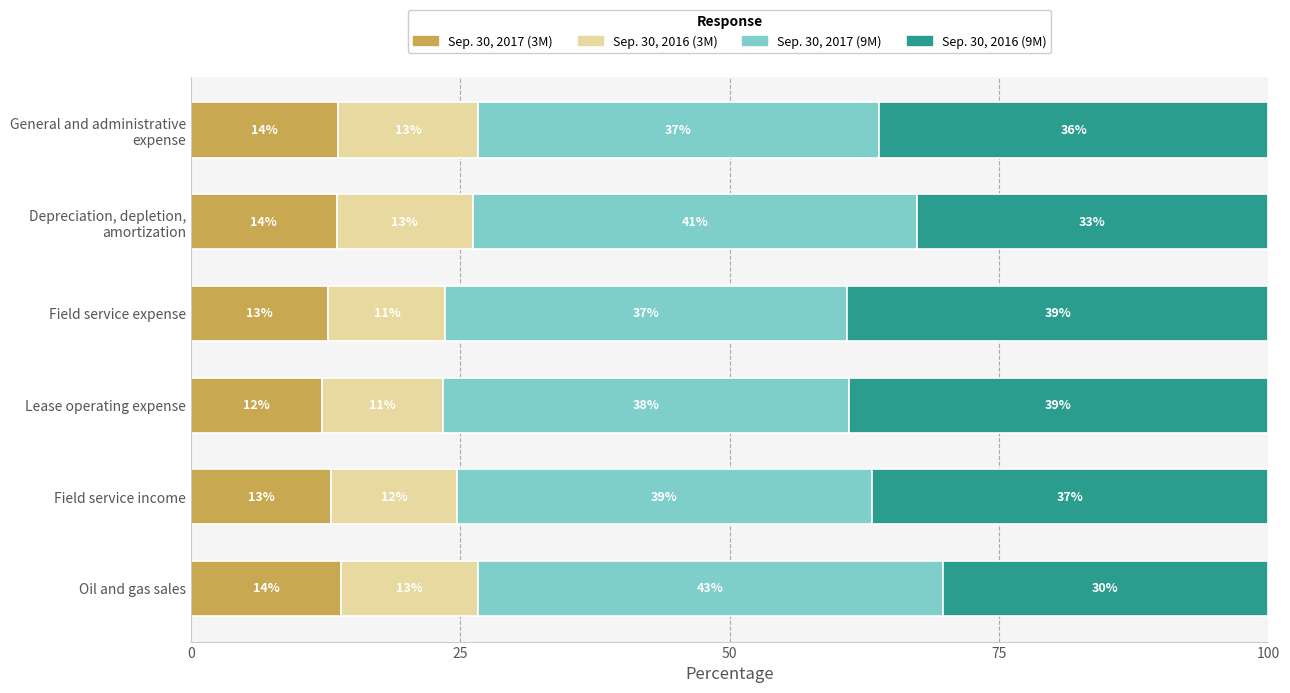

What are all the series names shown in the legend?

Sep. 30, 2017 (3M), Sep. 30, 2016 (3M), Sep. 30, 2017 (9M), Sep. 30, 2016 (9M)